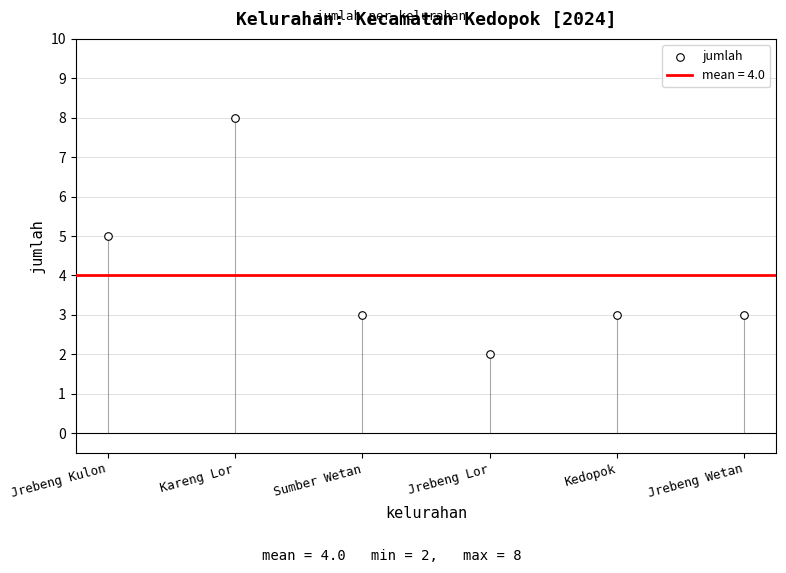

What is the average Y value?

4